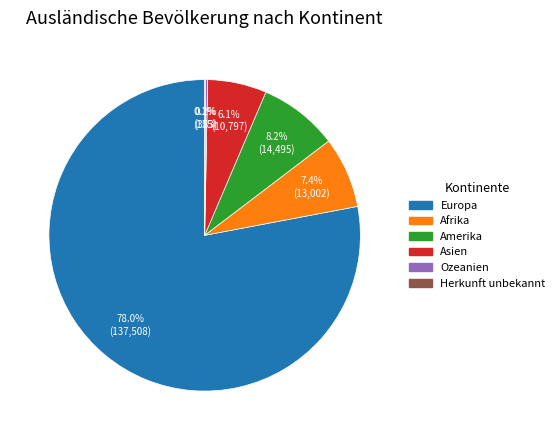

What percentage is the Asien slice, to the nearest percent?

6%